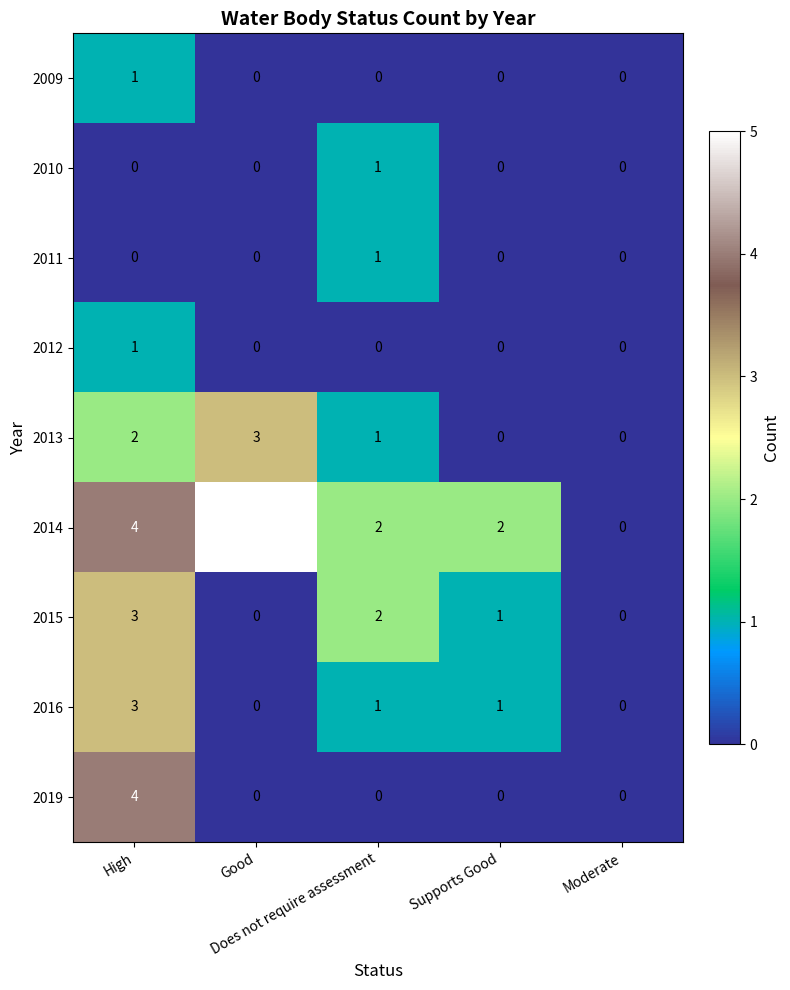

Which series has the largest total across all categories?

2014